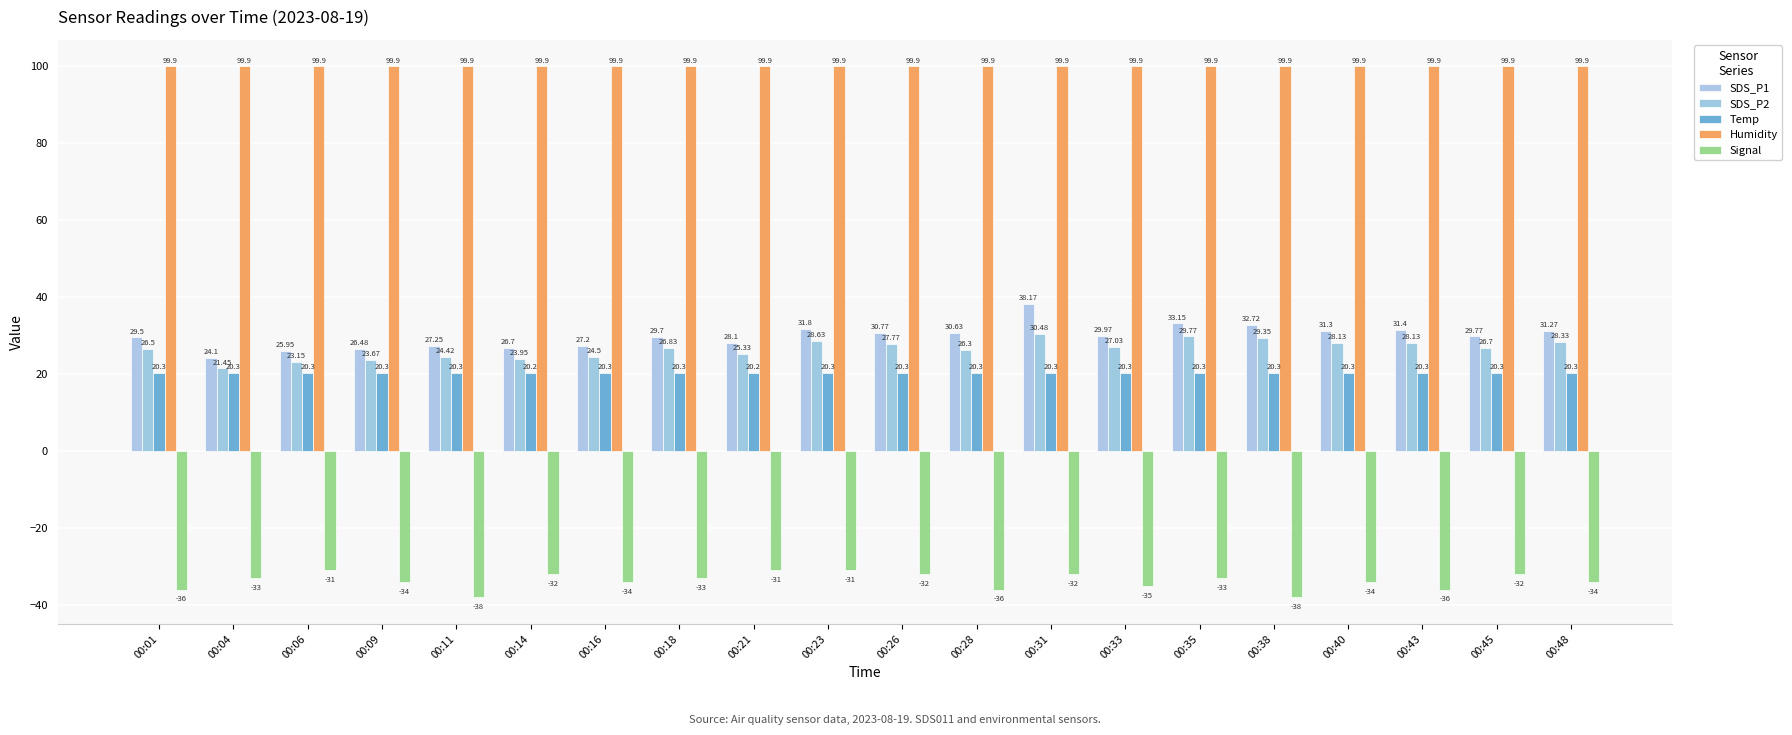

Reading left to right, list all the values displayed in this chart.

SDS_P1: 29.5	24.1	25.9	26.5	27.2	26.7	27.2	29.7	28.1	31.8	30.8	30.6	38.2	30.0	33.1	32.7	31.3	31.4	29.8	31.3
SDS_P2: 26.5	21.4	23.1	23.7	24.4	23.9	24.5	26.8	25.3	28.6	27.8	26.3	30.5	27.0	29.8	29.4	28.1	28.1	26.7	28.3
Temp: 20.3	20.3	20.3	20.3	20.3	20.2	20.3	20.3	20.2	20.3	20.3	20.3	20.3	20.3	20.3	20.3	20.3	20.3	20.3	20.3
Humidity: 99.9	99.9	99.9	99.9	99.9	99.9	99.9	99.9	99.9	99.9	99.9	99.9	99.9	99.9	99.9	99.9	99.9	99.9	99.9	99.9
Signal: -36.0	-33.0	-31.0	-34.0	-38.0	-32.0	-34.0	-33.0	-31.0	-31.0	-32.0	-36.0	-32.0	-35.0	-33.0	-38.0	-34.0	-36.0	-32.0	-34.0